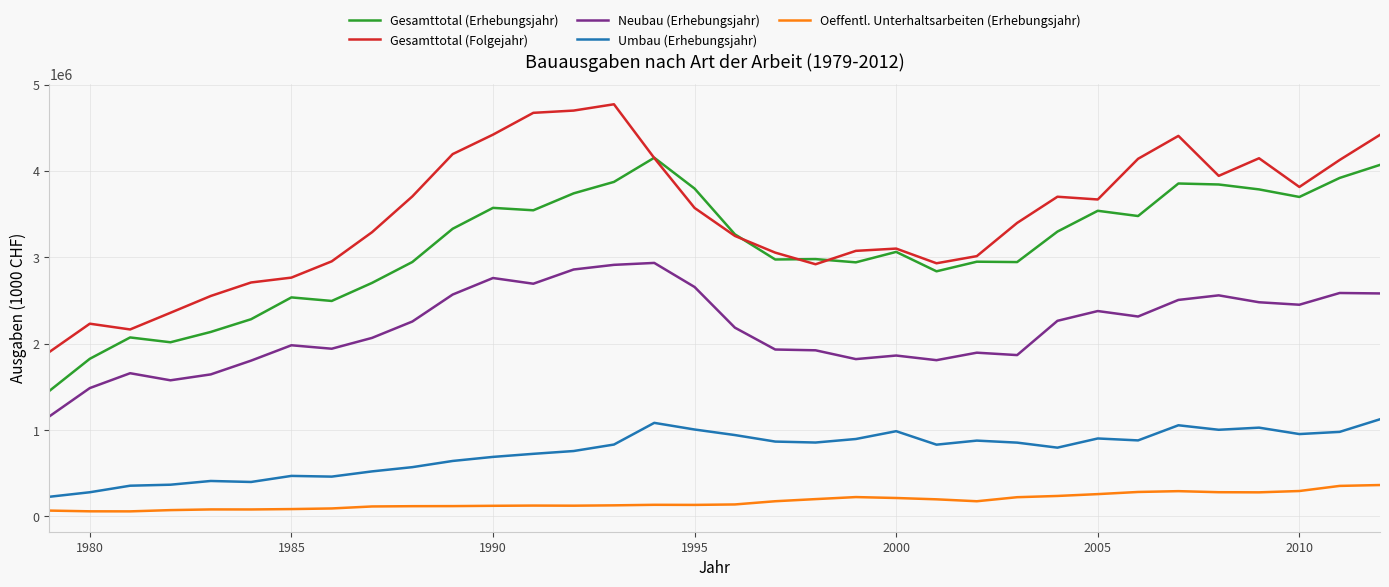

True or false: Umbau (Erhebungsjahr) and Neubau (Erhebungsjahr) cross at least once.

False